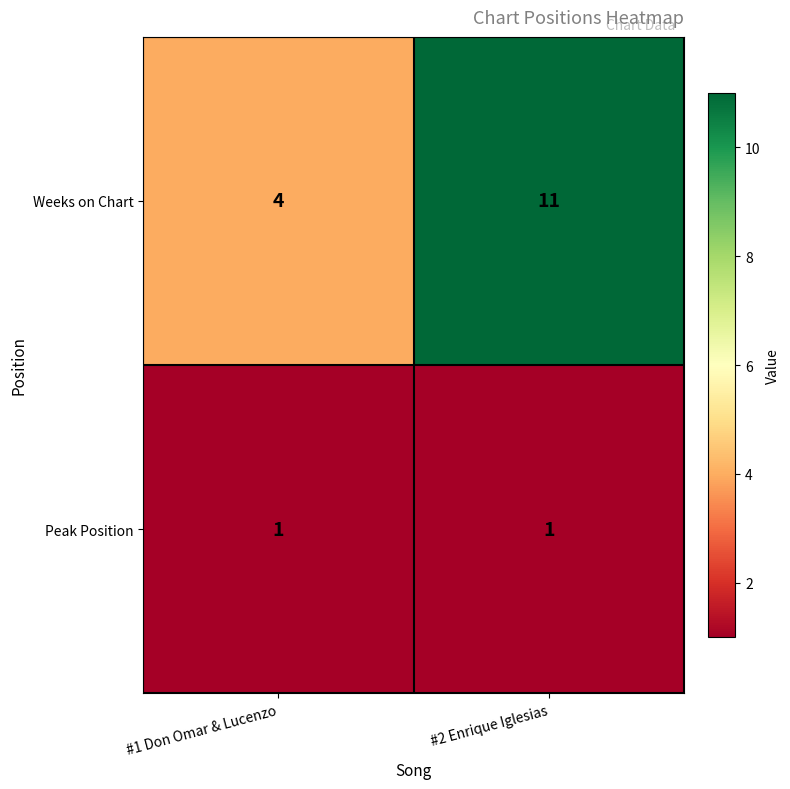

Reading left to right, what are all the values shown in this chart?

Weeks on Chart: 4	11
Peak Position: 1	1